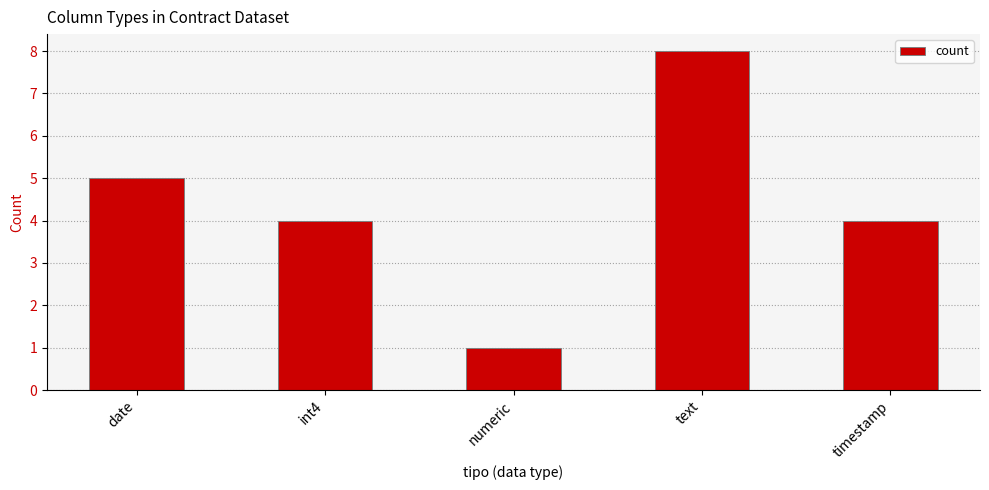

Reading right to left, extract all data points from this chart.

timestamp=4	text=8	numeric=1	int4=4	date=5